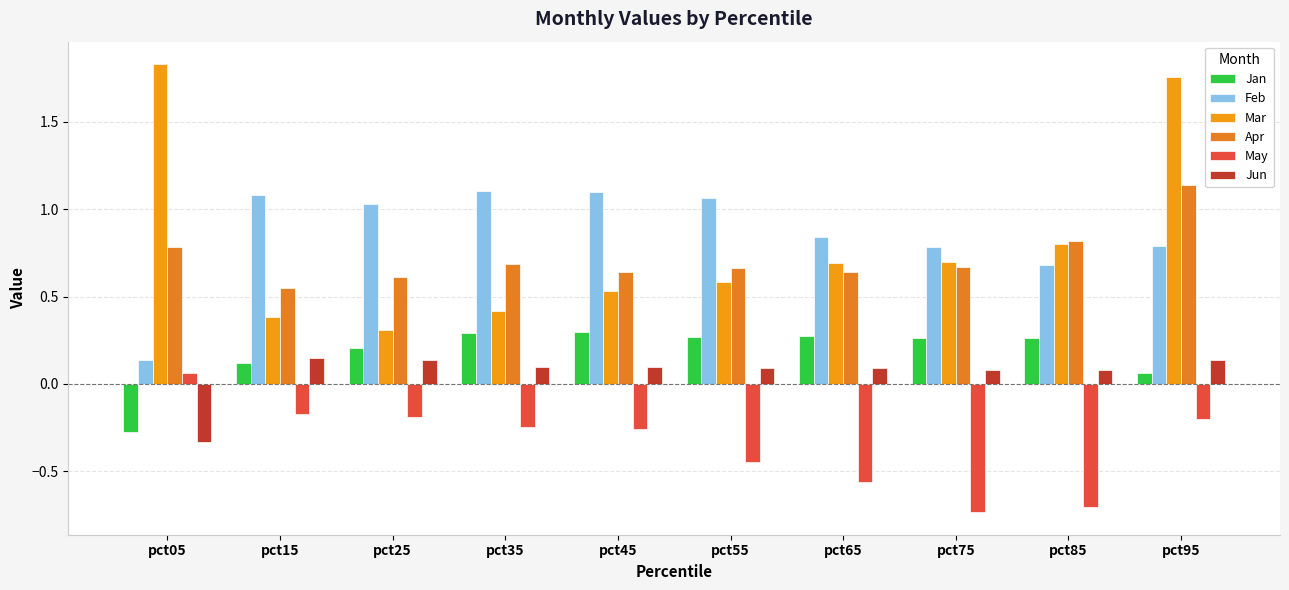

The Feb series shows 1.1 at pct55. True or false?

True